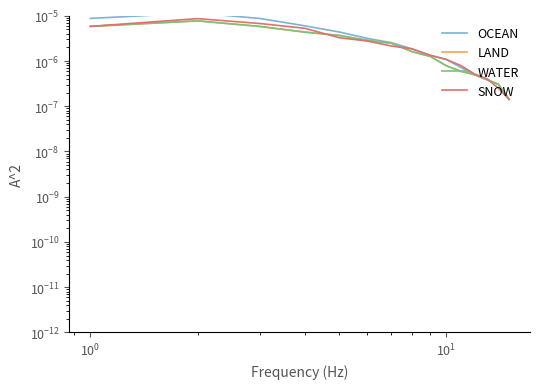

True or false: LAND and OCEAN cross at least once.

True